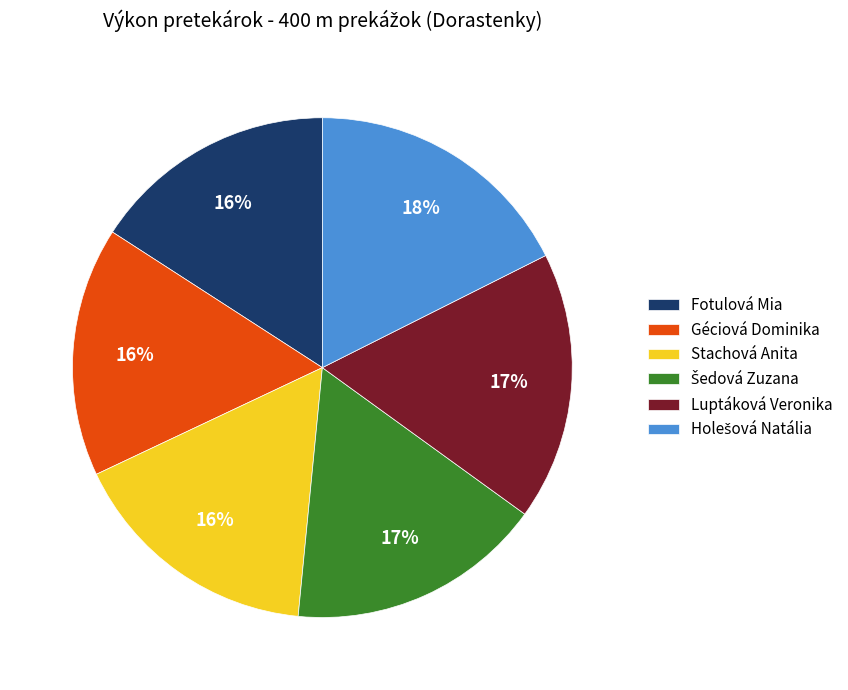

What is the ratio of the value at Fotulová Mia to the value at Luptáková Veronika?

0.9